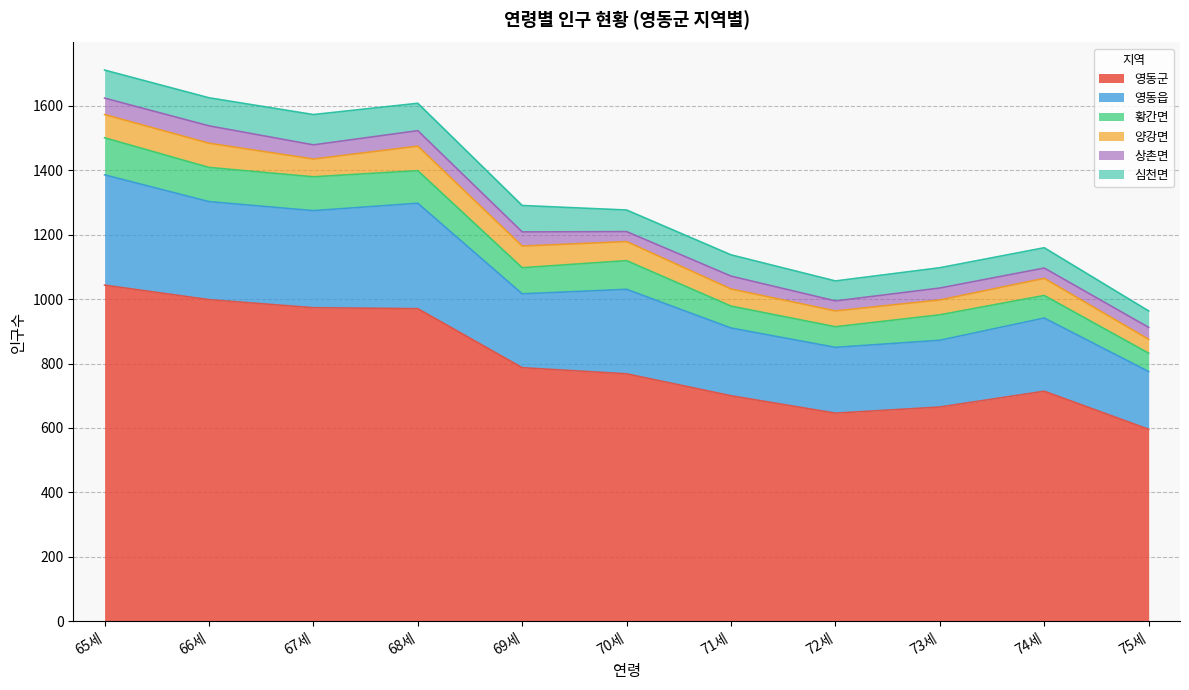

Is it true that 황간면 equals 64 at 65세?

False